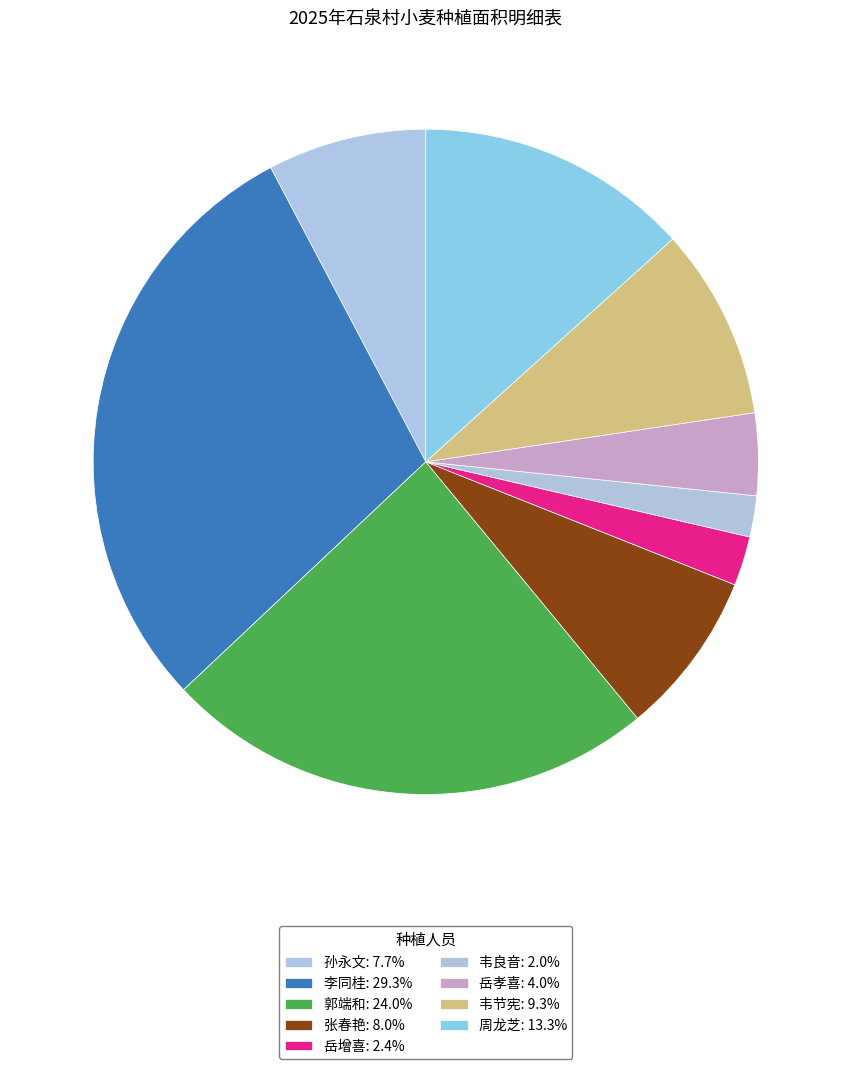

How many segments does this pie chart have?

9